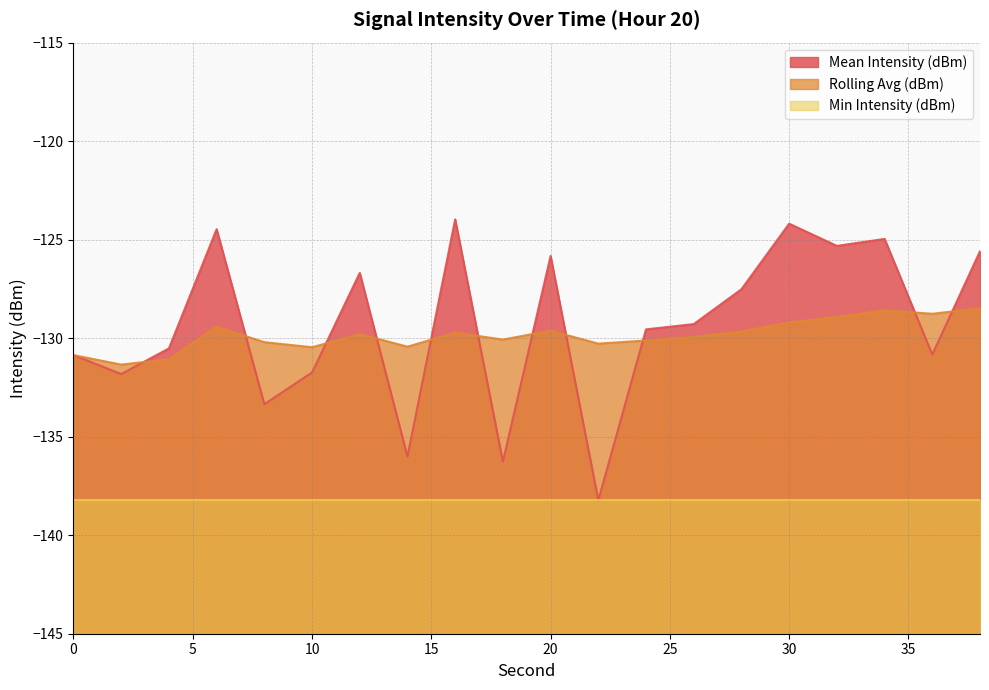

How many times do Rolling Avg (dBm) and Mean Intensity (dBm) cross each other?

11